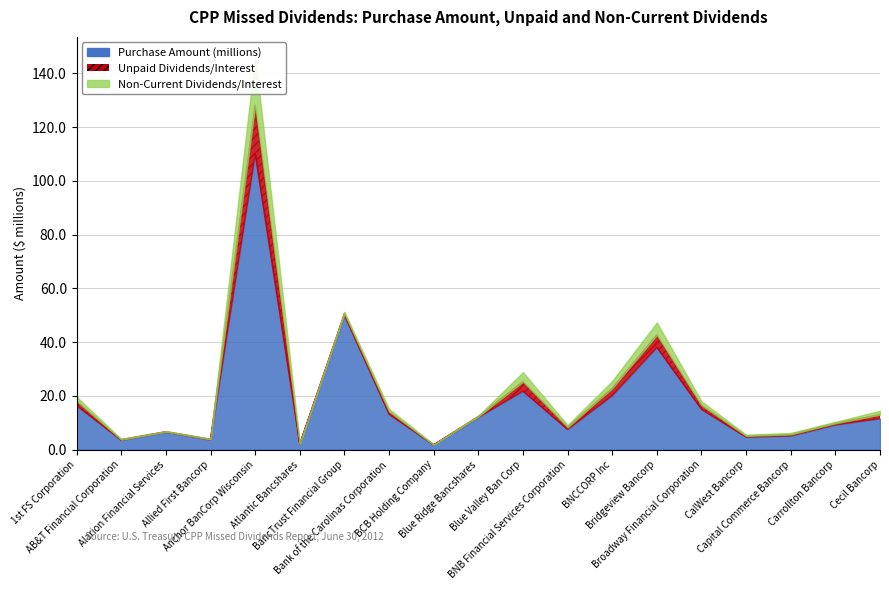

What are all the series names shown in the legend?

Purchase Amount (millions), Unpaid Dividends/Interest, Non-Current Dividends/Interest